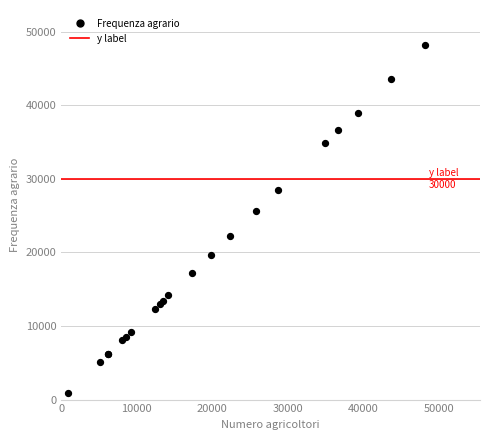

What Y value in the scatter plot is closest to 24548?

25696